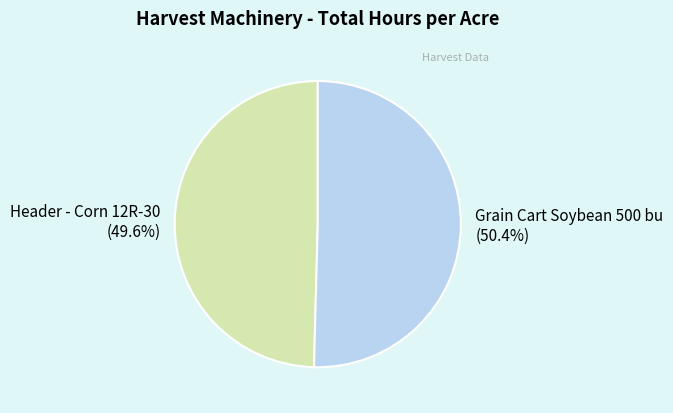

True or false: Grain Cart Soybean 500 bu accounts for 45% of the total.

False